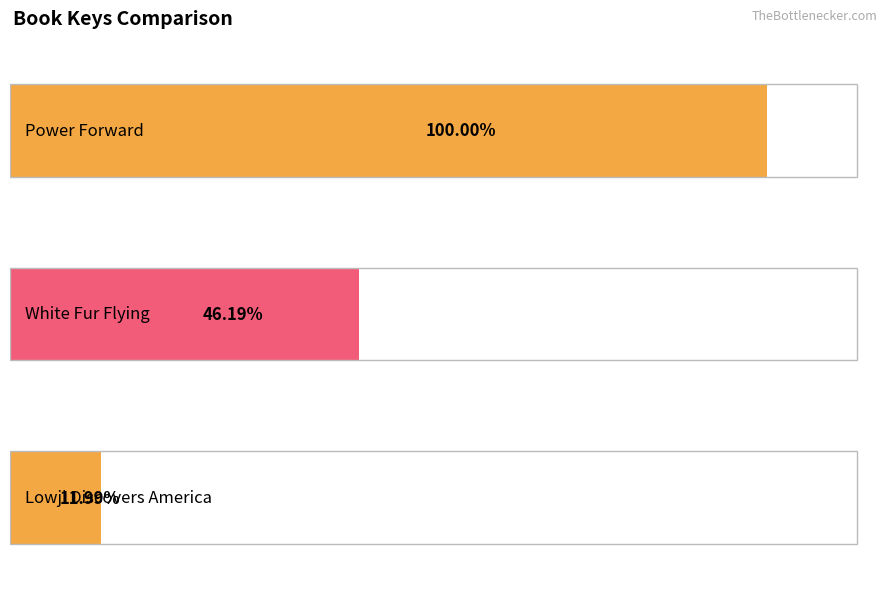

Between Lowji Discovers America and Power Forward, which is larger?

Power Forward